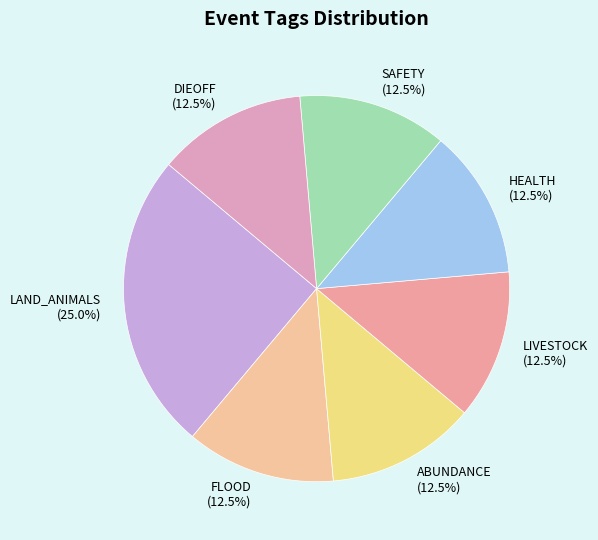

Is the sum of DIEOFF and FLOOD greater than half?

No